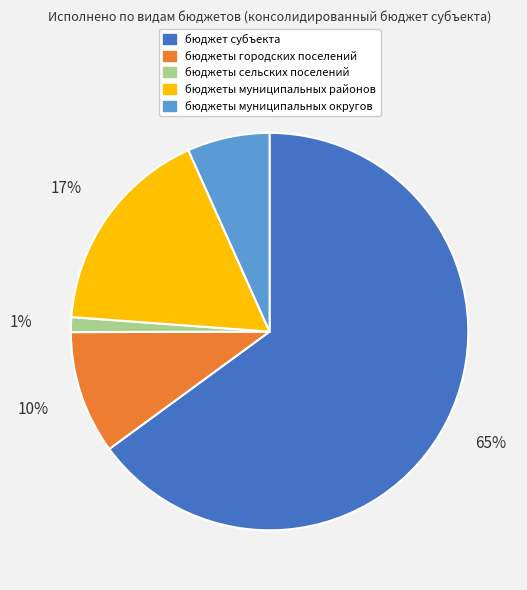

Which category has the smallest portion of the pie?

бюджеты сельских поселений